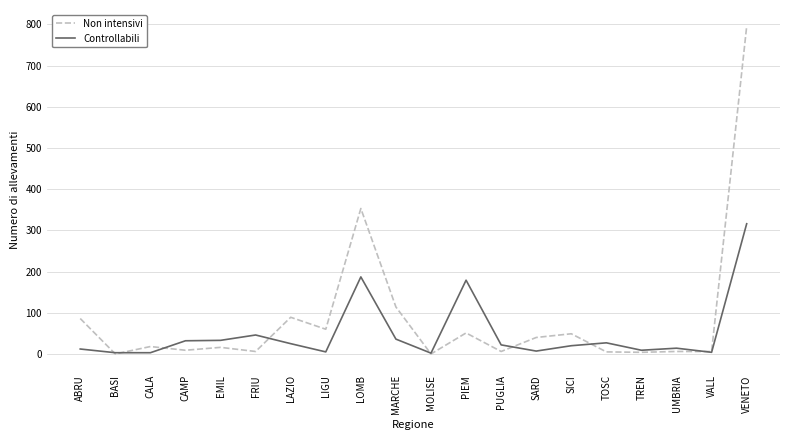

What is the sum of the Controllabili values at TREN and EMIL?

42